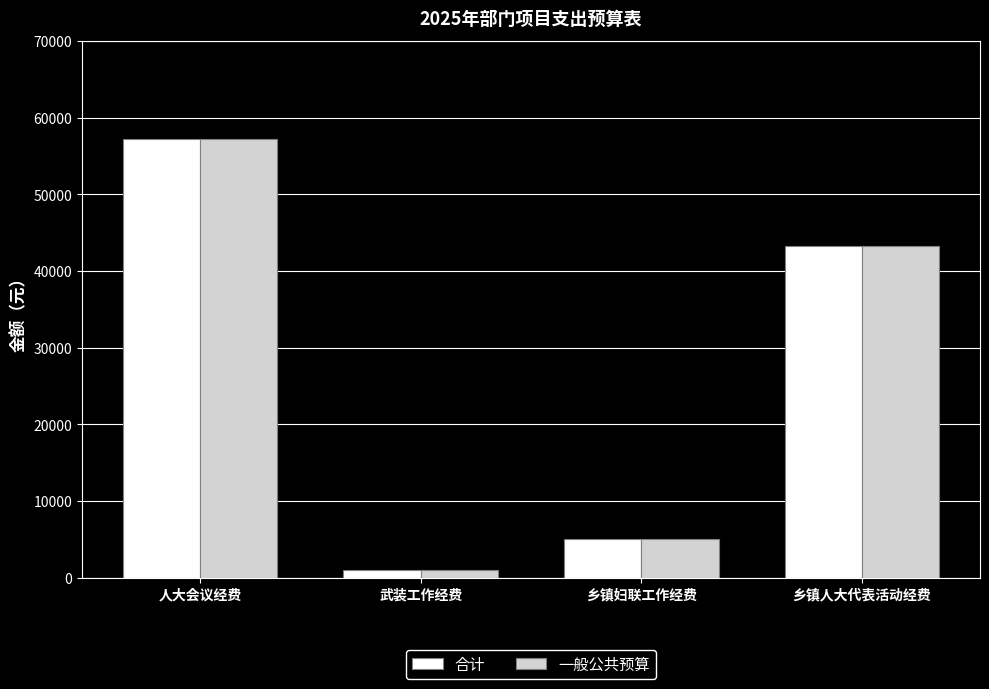

The value of 一般公共预算 at 人大会议经费 is 57200. True or false?

True